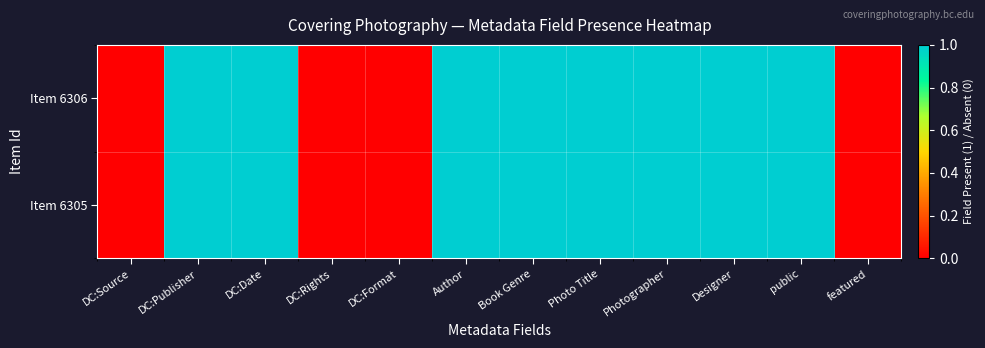

Reading left to right, what are all the values shown in this chart?

Item 6306: DC:Source=0	DC:Publisher=1	DC:Date=1	DC:Rights=0	DC:Format=0	Author=1	Book Genre=1	Photo Title=1	Photographer=1	Designer=1	public=1	featured=0
Item 6305: DC:Source=0	DC:Publisher=1	DC:Date=1	DC:Rights=0	DC:Format=0	Author=1	Book Genre=1	Photo Title=1	Photographer=1	Designer=1	public=1	featured=0